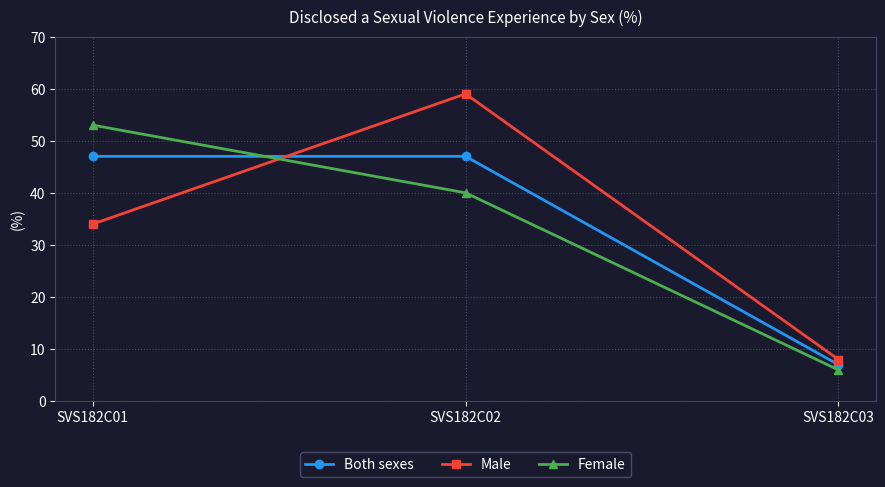

Is it true that Both sexes equals 10 at SVS182C03?

False